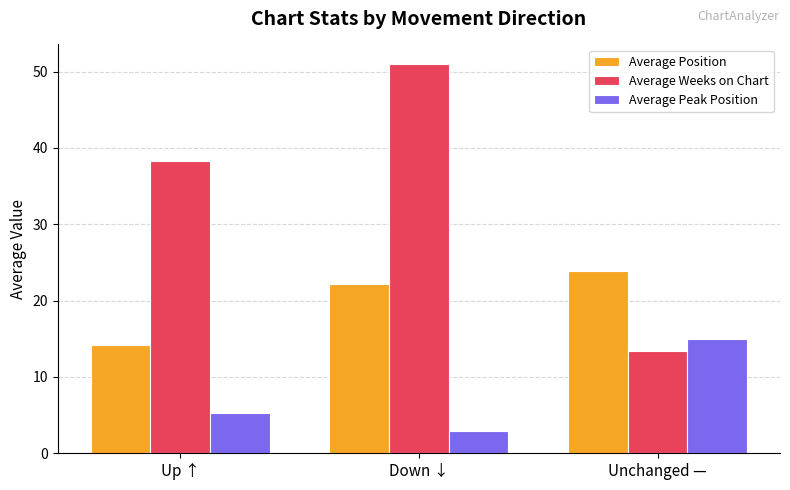

At how many categories does at least one series exceed 48?

1